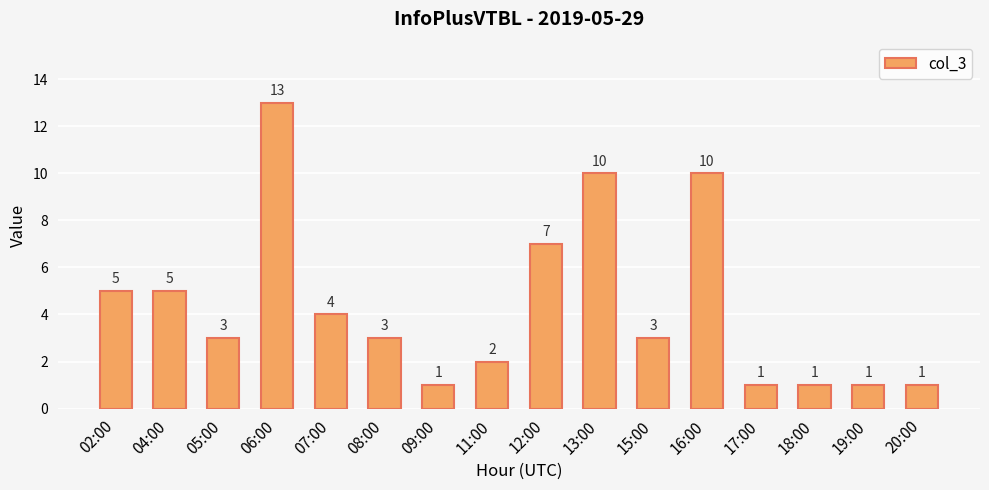

Where does the data first go above 3?

02:00